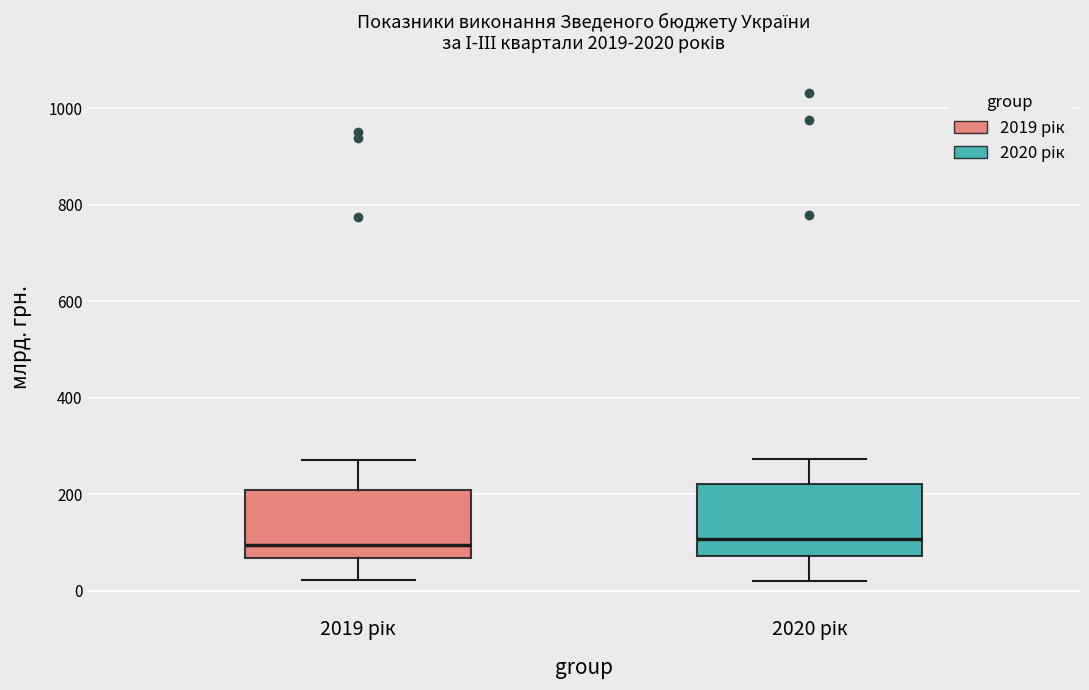

Reading left to right, read every box against the y-axis: the position of its median line, the range the box covers, and the ends of its whiskers. The values are not printed on the chart, so give them approximately, as read against the axis.

2019 рік: median 100, box 60 to 200, whiskers 20 to 280
2020 рік: median 100, box 80 to 220, whiskers 20 to 280